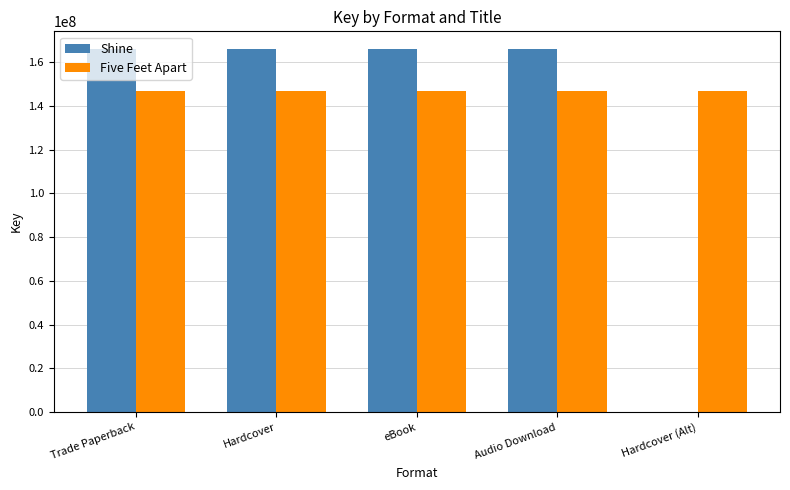

Between eBook and Hardcover (Alt), which series saw the biggest shift?

Shine